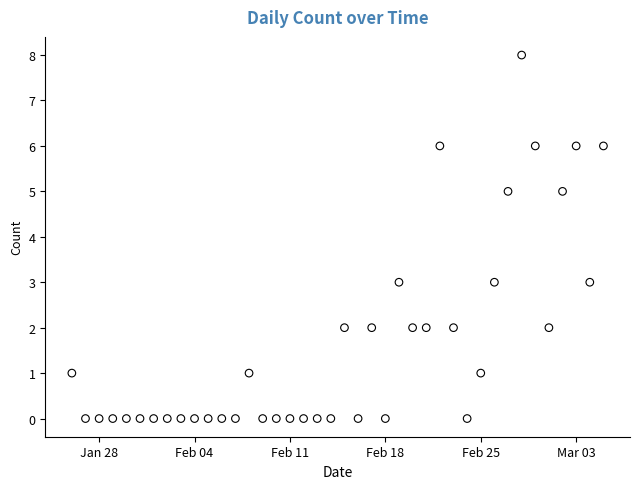

What is the range of X values (max minus min)?

39